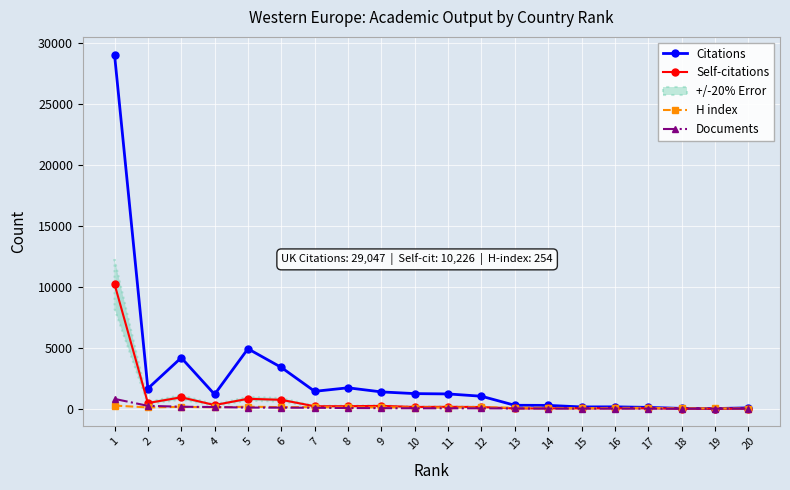

Rank the series at 1 from highest to lowest value.

Citations, Self-citations, Documents, H index